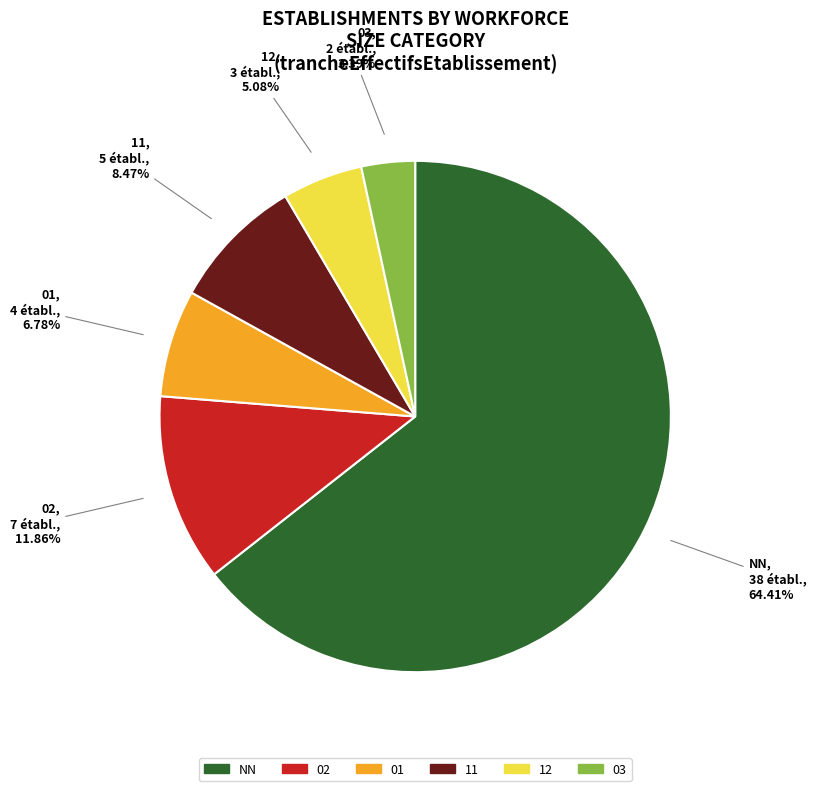

The 11 slice represents 1% of the pie. True or false?

False